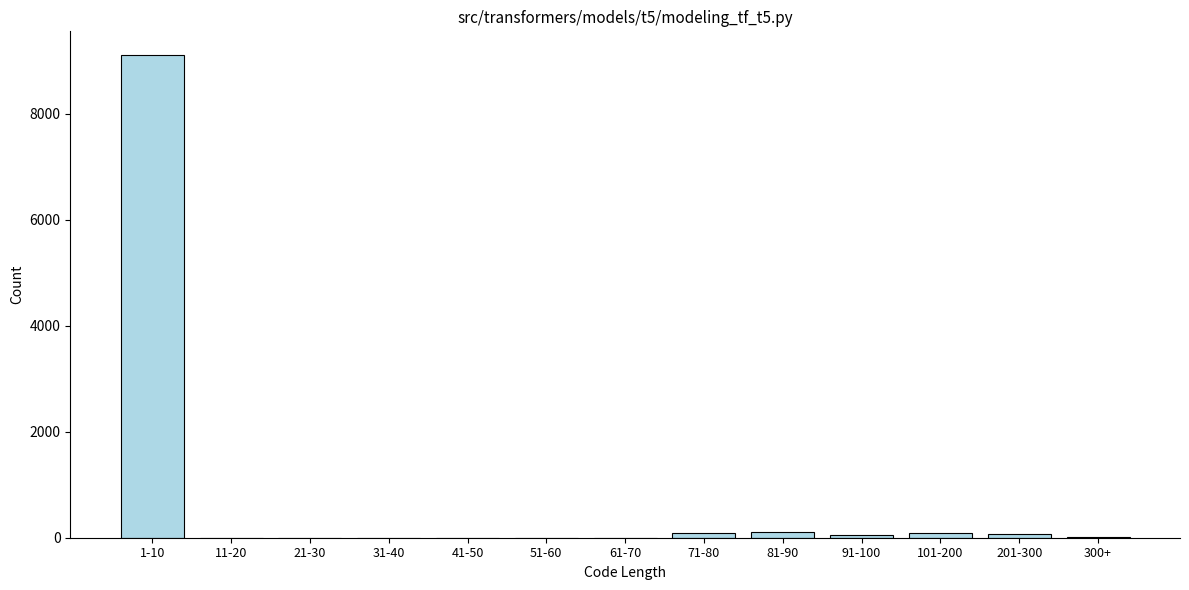

At which label is the value closest to 4550?

81-90